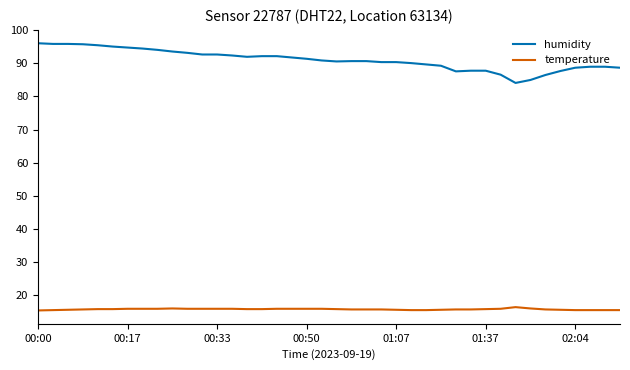

Which series has the widest spread of values?

humidity